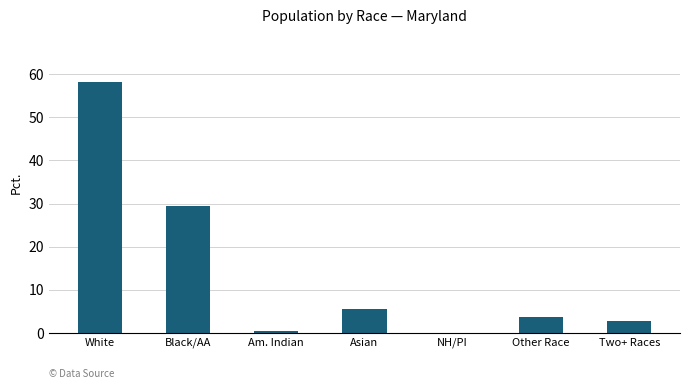

Reading left to right, what are all the values shown in this chart?

White=58.2	Black/AA=29.4	Am. Indian=0.4	Asian=5.5	NH/PI=0.1	Other Race=3.6	Two+ Races=2.9